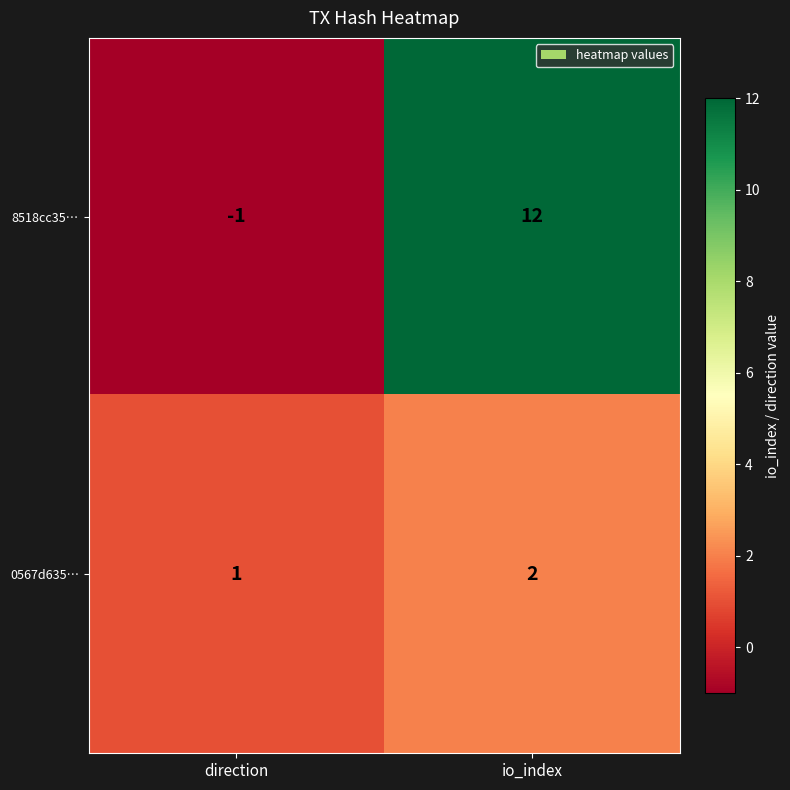

What is the average value of the 8518cc35… series?

6